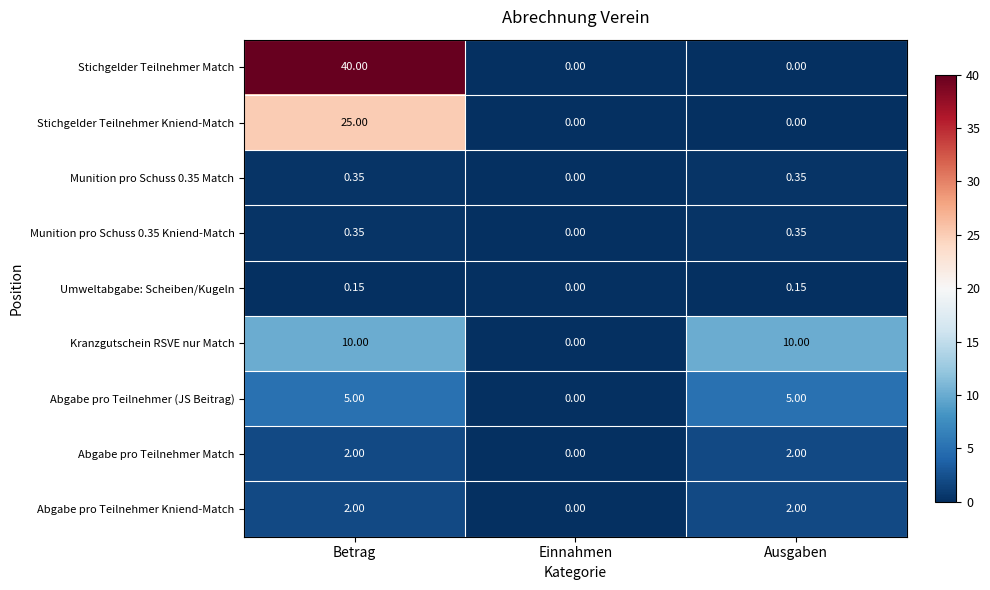

Where is Umweltabgabe: Scheiben/Kugeln nearest to the value 0?

Einnahmen